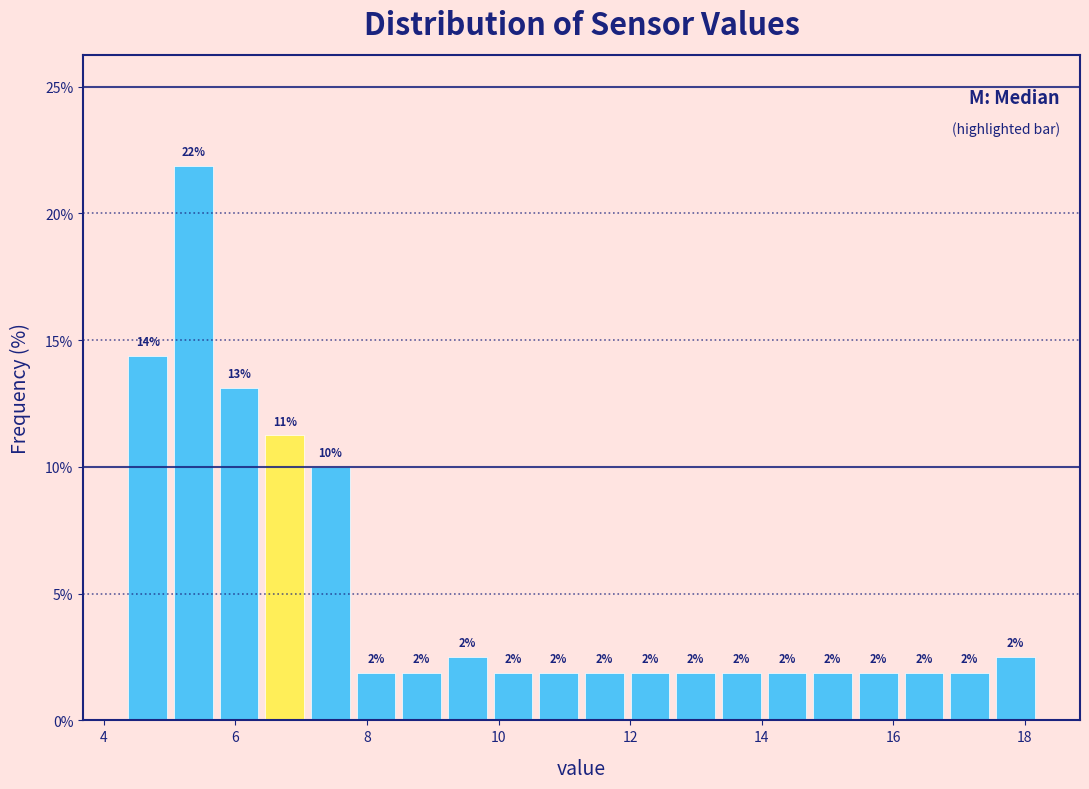

Read against the x-axis, roughly where is the centre of the tallest bar?

5.4